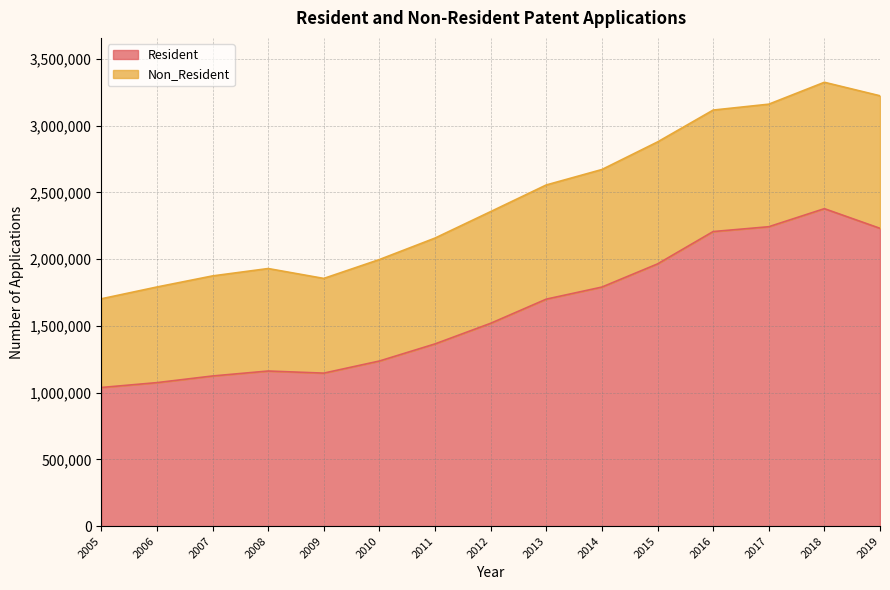

True or false: the data shows 1365300 at 2011.

True